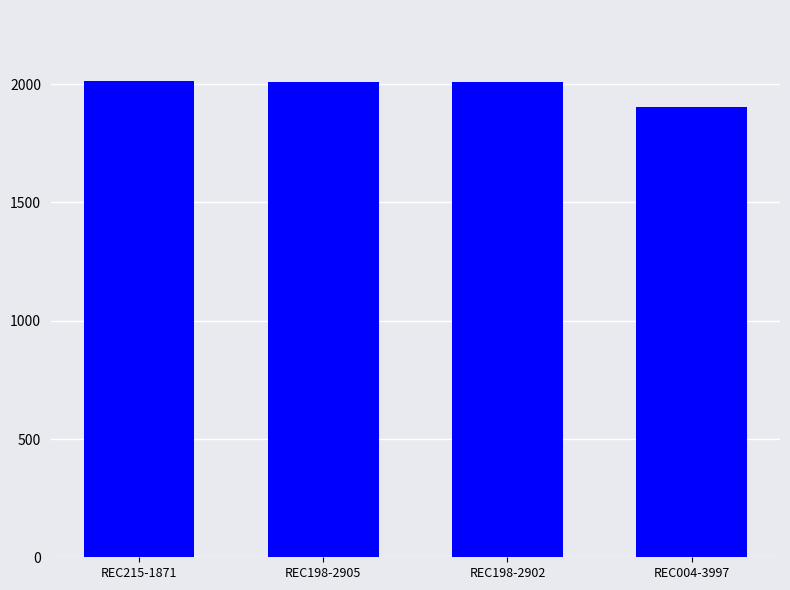

Between REC004-3997 and REC198-2905, which is larger?

REC198-2905